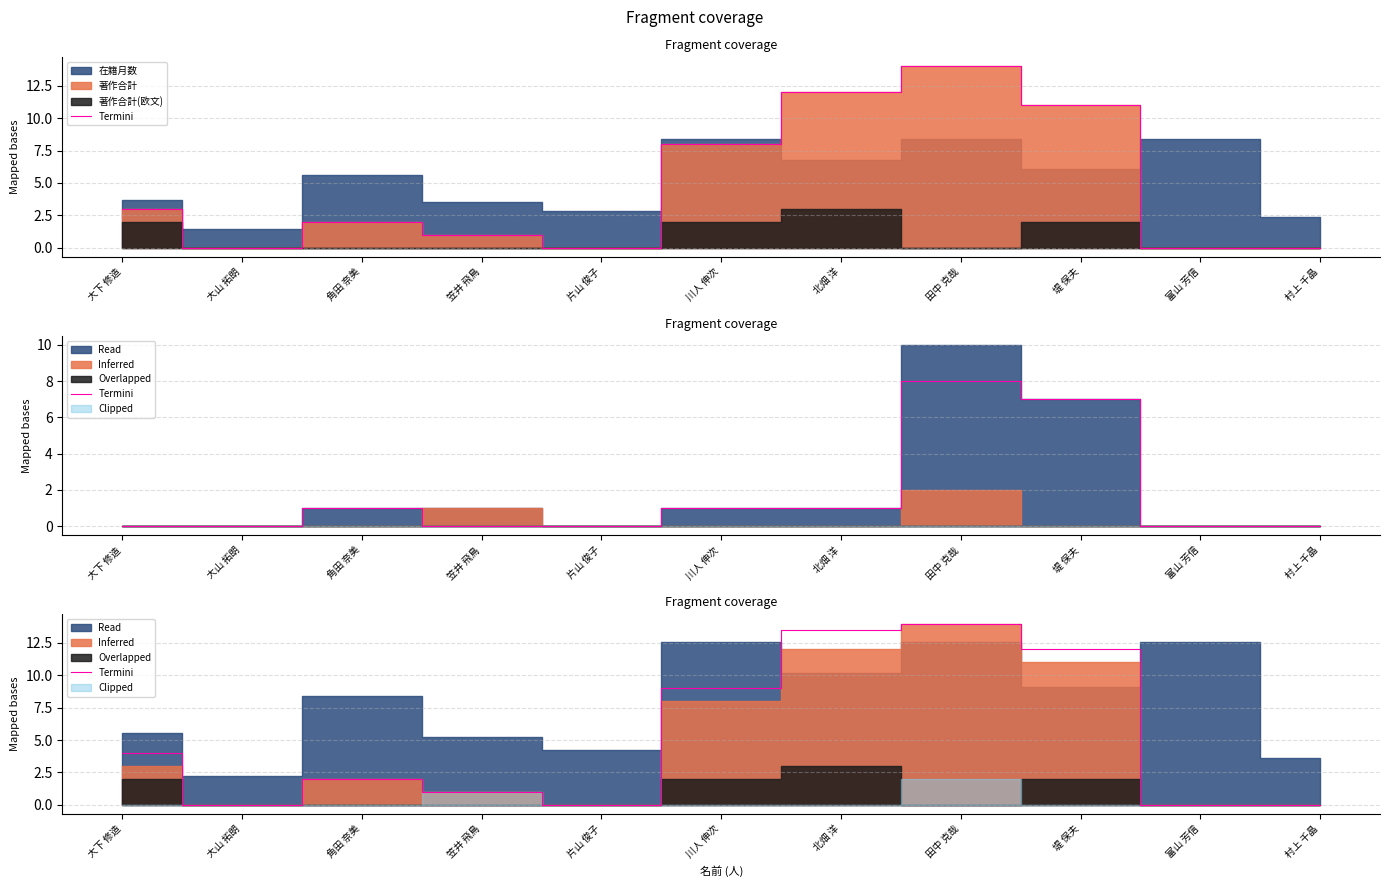

Where is the data nearest to the value 7?

川人 伸次